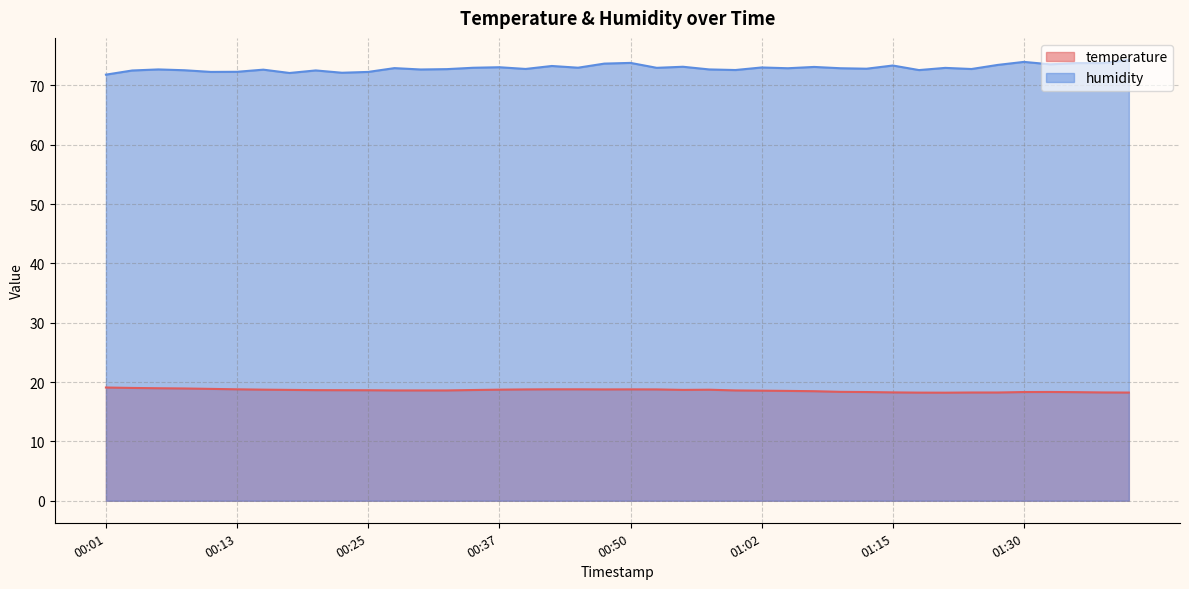

What is the label of the 23rd point from the left?

00:54